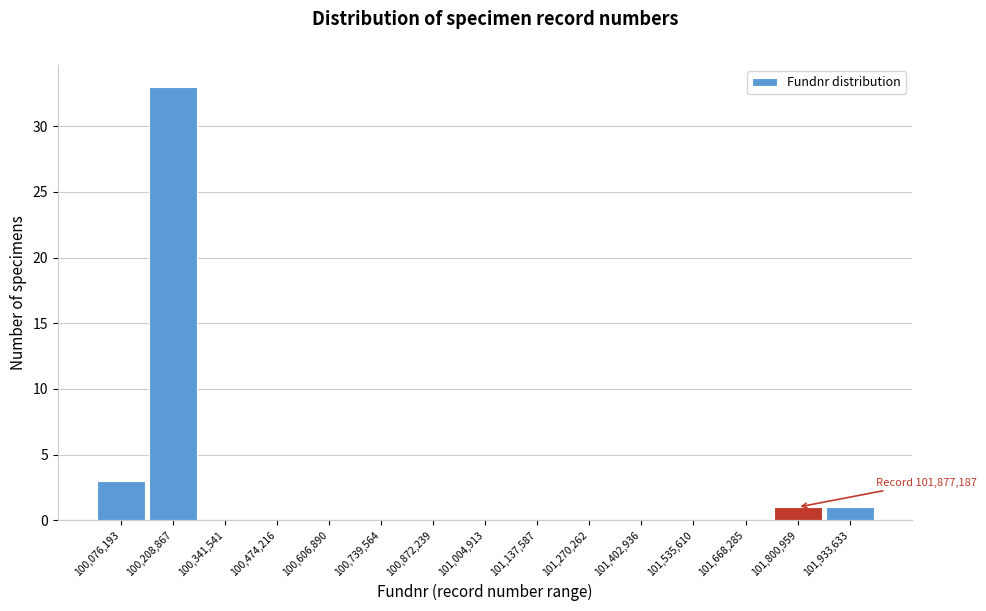

Reading left to right, what are all the values shown in this chart?

100,076,193=3	100,208,867=33	100,341,541=0	100,474,216=0	100,606,890=0	100,739,564=0	100,872,239=0	101,004,913=0	101,137,587=0	101,270,262=0	101,402,936=0	101,535,610=0	101,668,285=0	101,800,959=1	101,933,633=1